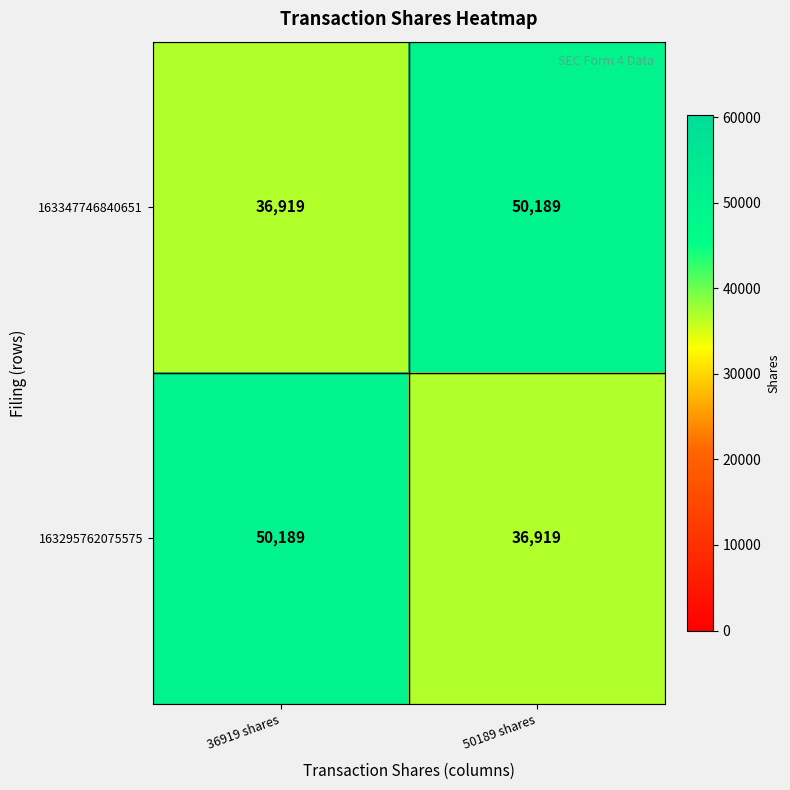

Reading left to right, what are all the values shown in this chart?

163347746840651: 36919	50189
163295762075575: 50189	36919